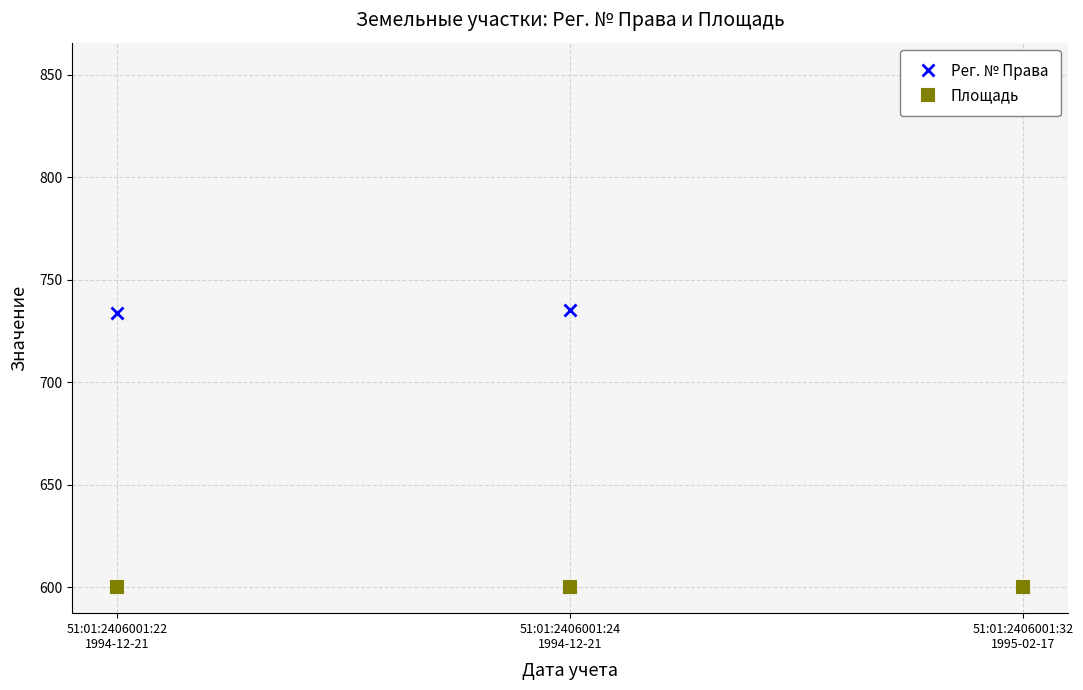

Is it true that Площадь equals 600 at 51:01:2406001:24
1994-12-21?

True